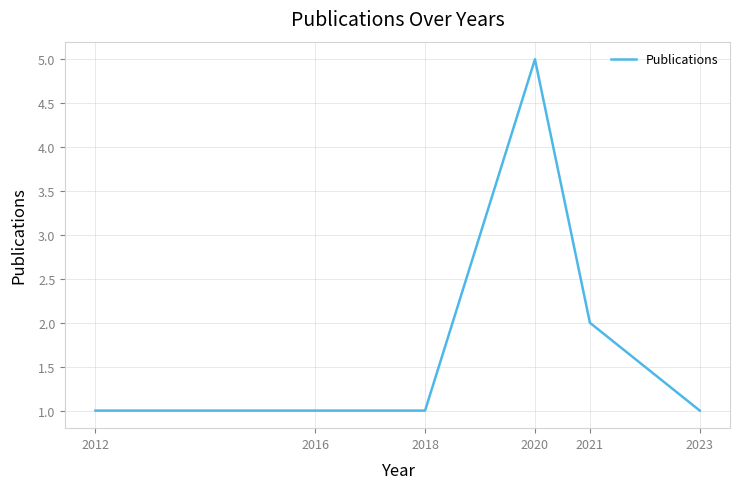

What is the difference between the maximum and minimum values?

4